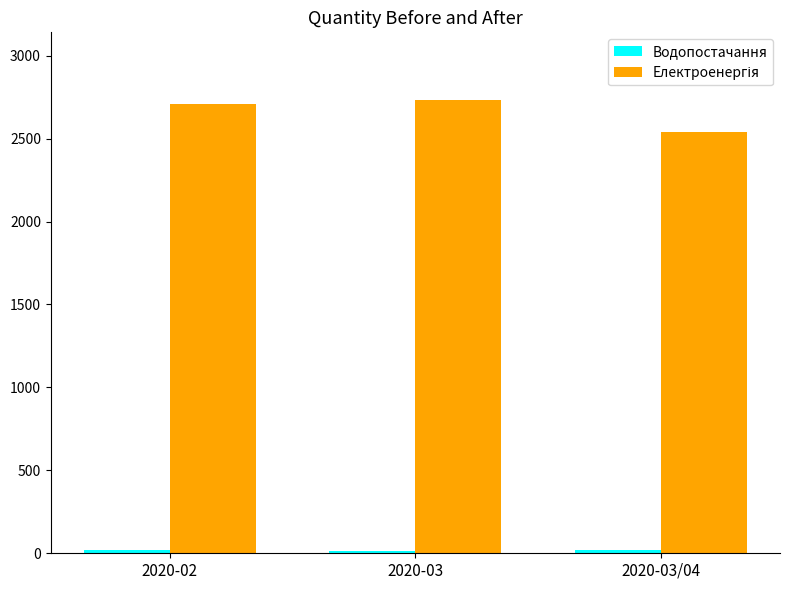

How many groups of bars are there?

3